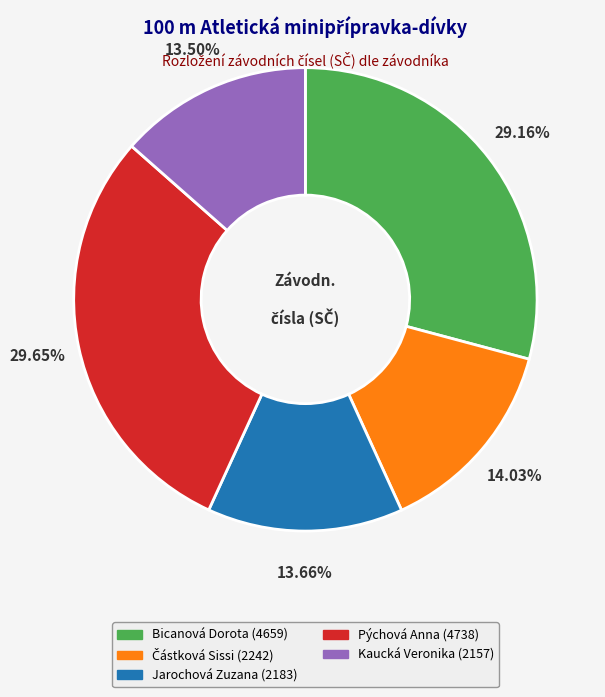

What percentage do Kaucká Veronika and Bicanová Dorota together represent?

42.7%